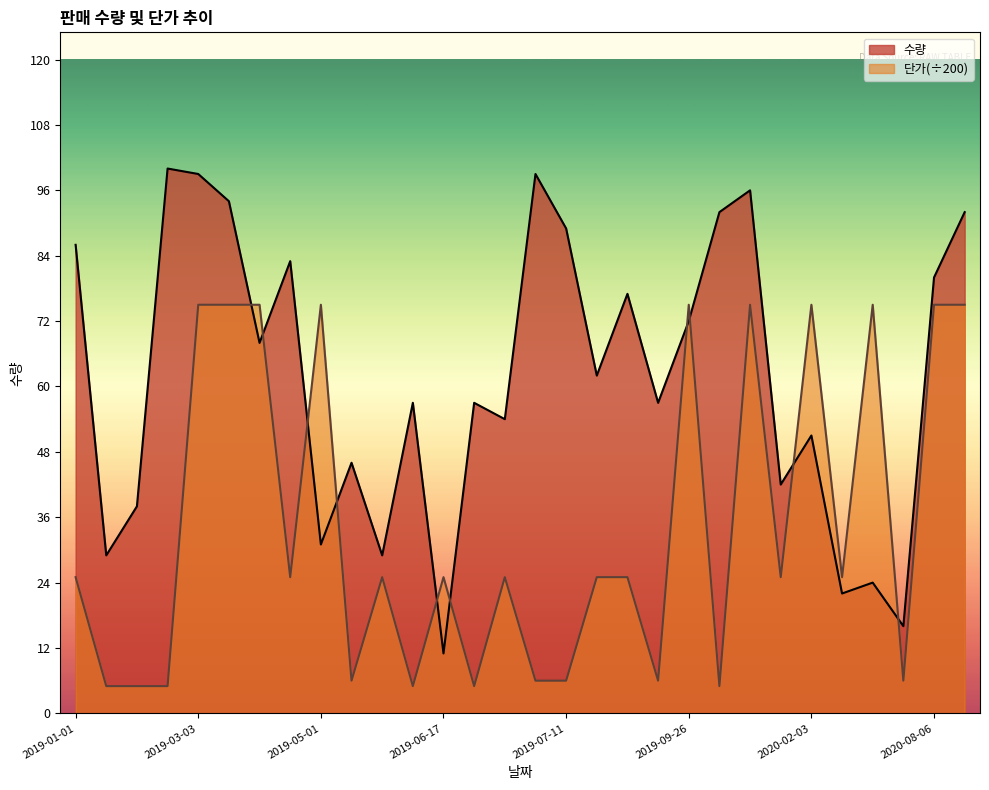

Between 2020-12-06 and 2020-04-27, which is larger?

2020-12-06